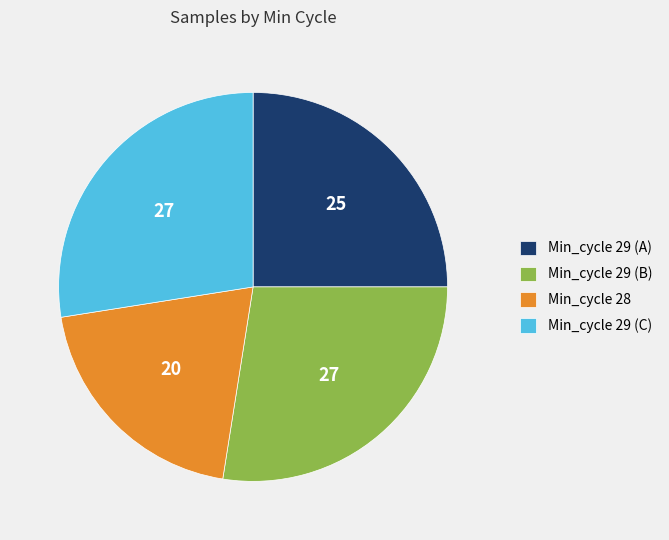

Is it true that Min_cycle 28 is 11% of the pie?

False